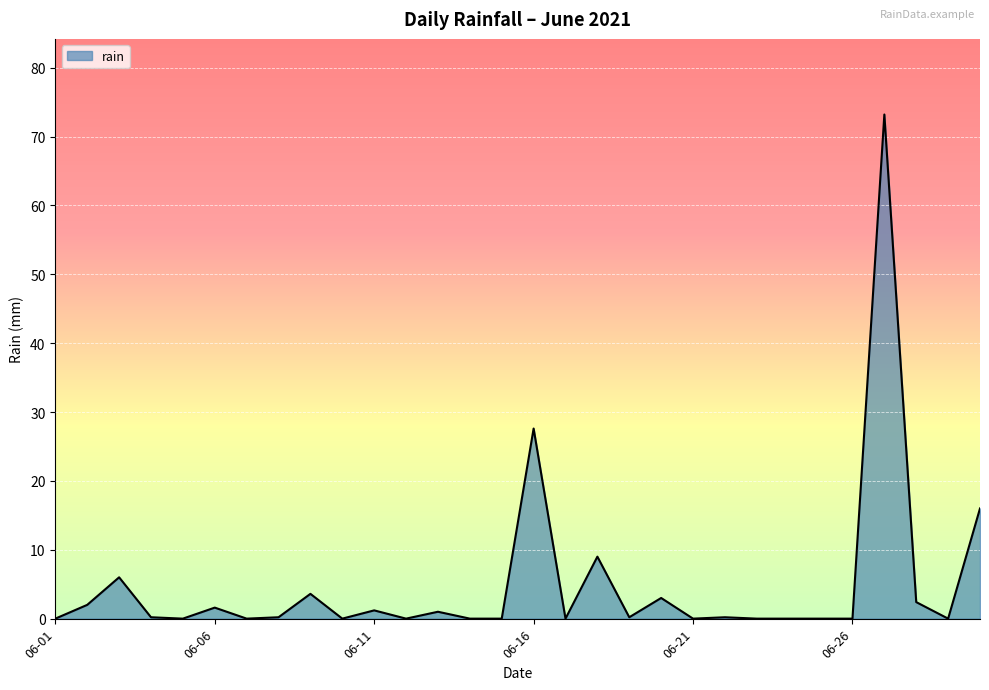

What is the greatest value displayed?

73.2